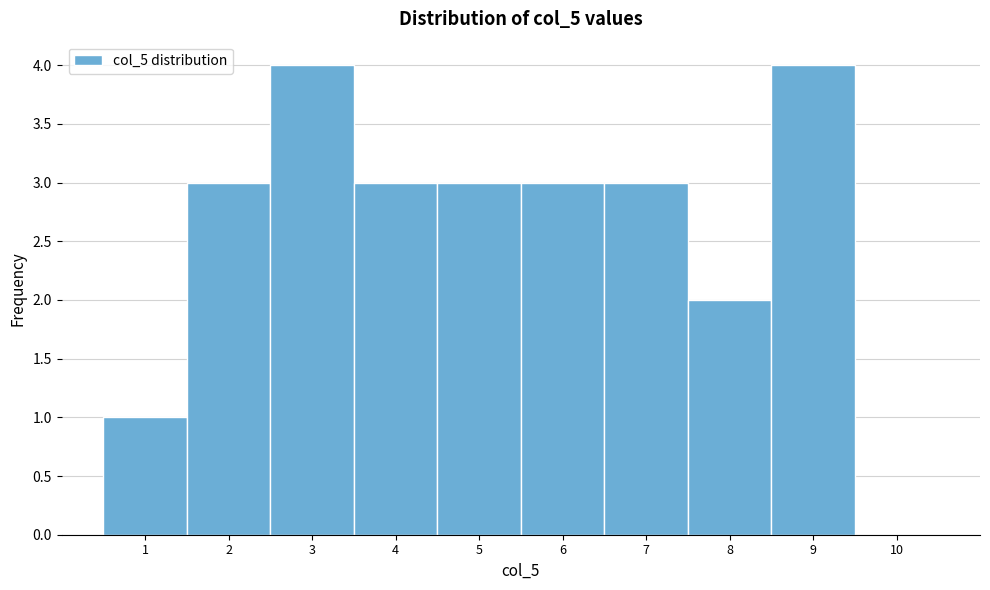

Reading left to right, list every bar in this chart as the range it spans on the x-axis followed by its height. The values are not printed on the chart, so give them approximately, as read against the axis.

0.5 to 1.5: 1
1.5 to 2.5: 3
2.5 to 3.5: 4
3.5 to 4.5: 3
4.5 to 5.5: 3
5.5 to 6.5: 3
6.5 to 7.5: 3
7.5 to 8.5: 2
8.5 to 9.5: 4
9.5 to 10.5: 0